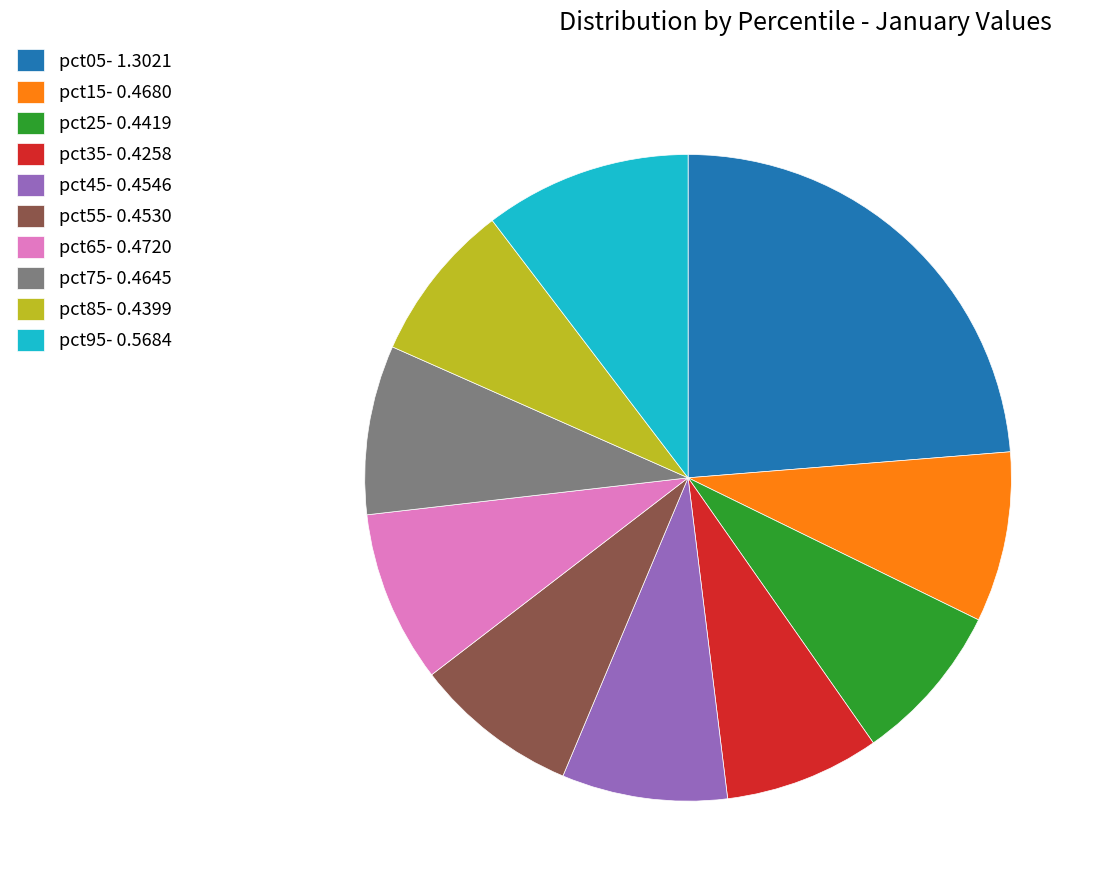

True or false: pct35- 0.4258 accounts for 22% of the total.

False